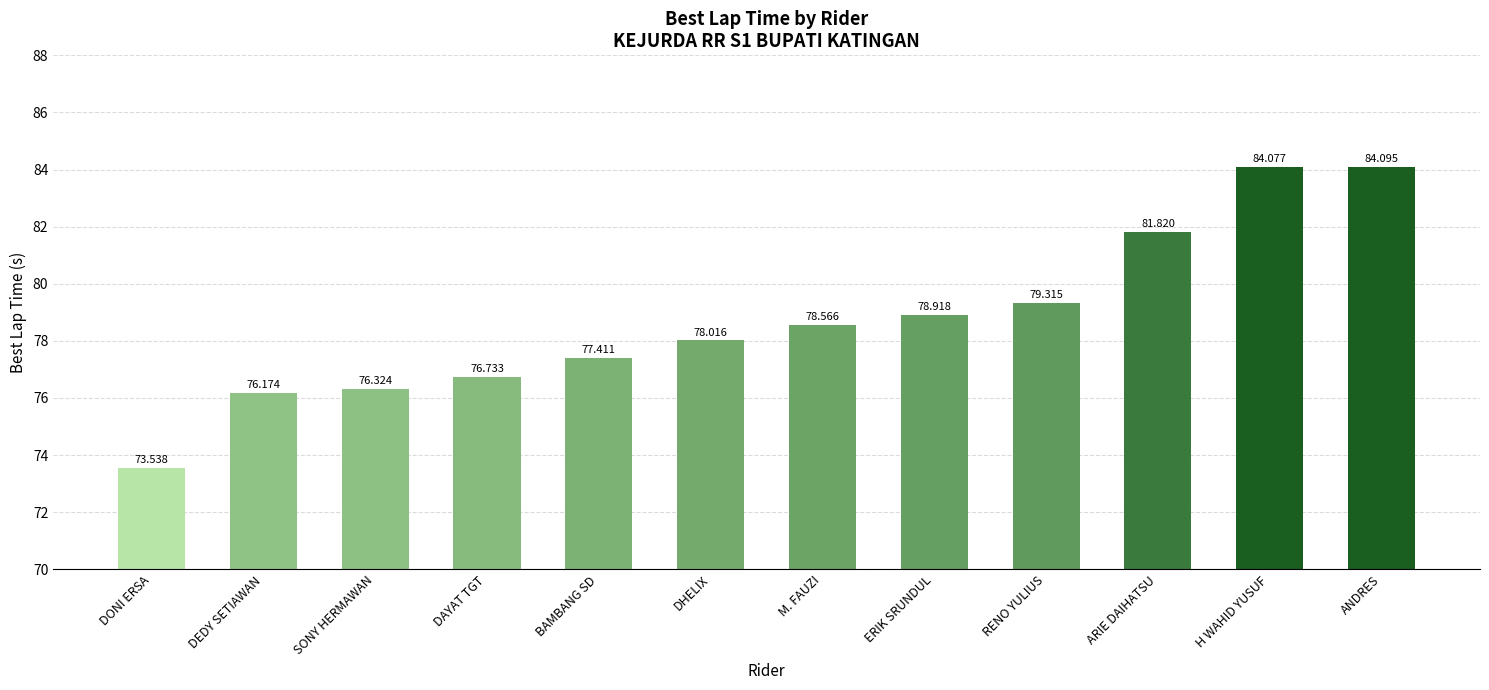

What is the difference between the values at SONY HERMAWAN and RENO YULIUS?

3.0